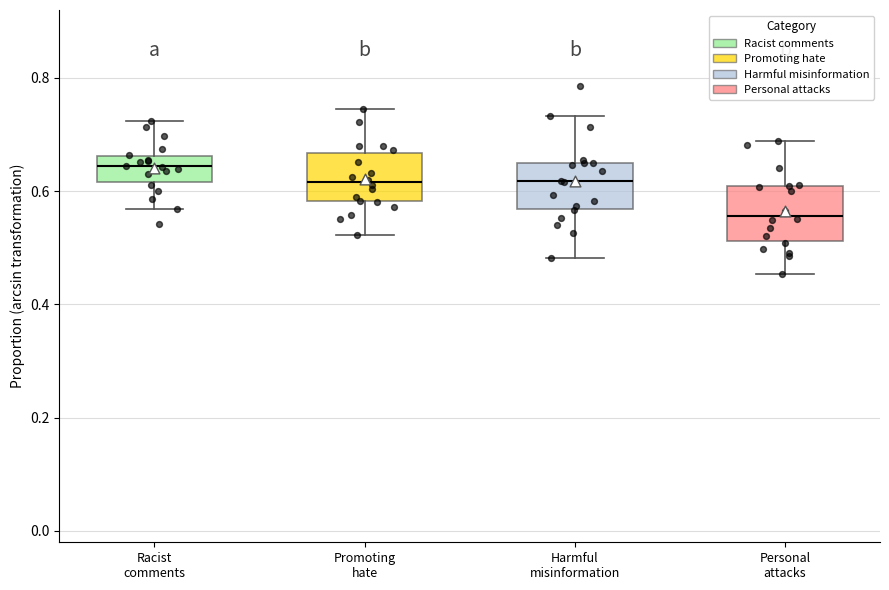

Where does the lower whisker of the box for Racist comments end on the y-axis? The values are not printed on the chart, so give them approximately, as read against the axis.

0.56